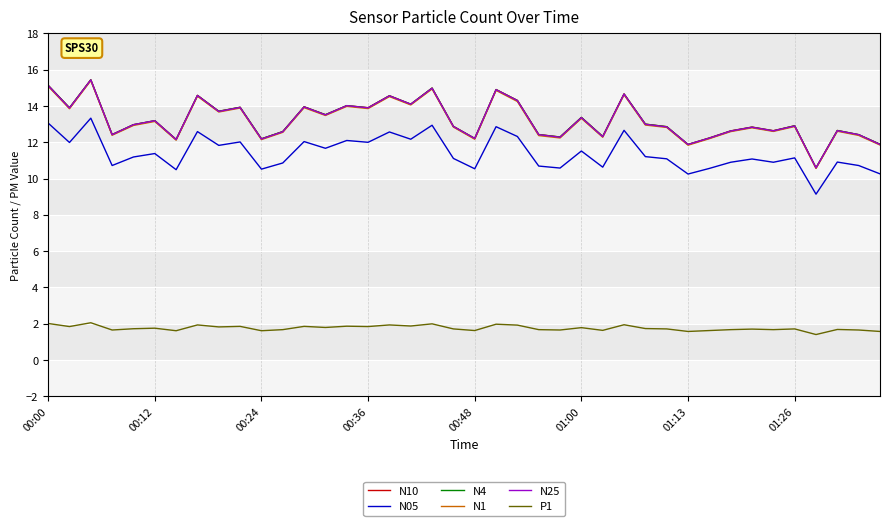

True or false: N10 and N05 intersect in this chart.

False